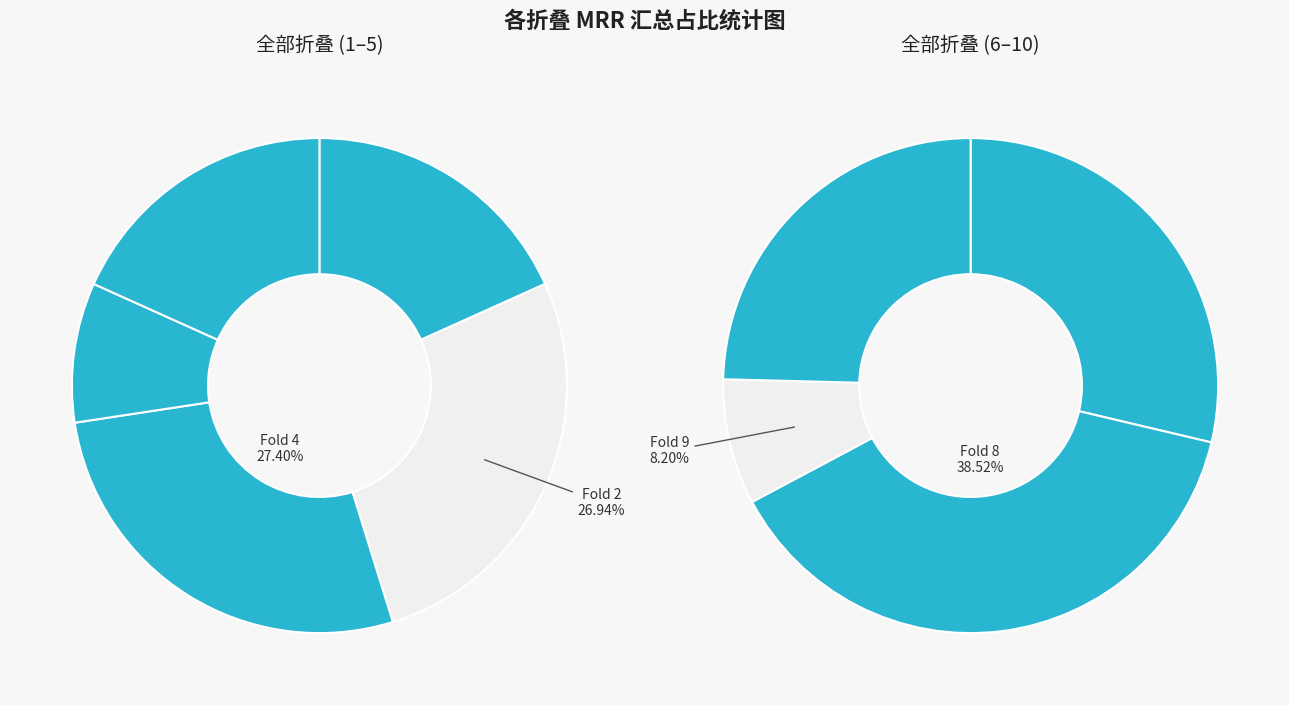

What percentage is NOT represented by 5?

96.3%